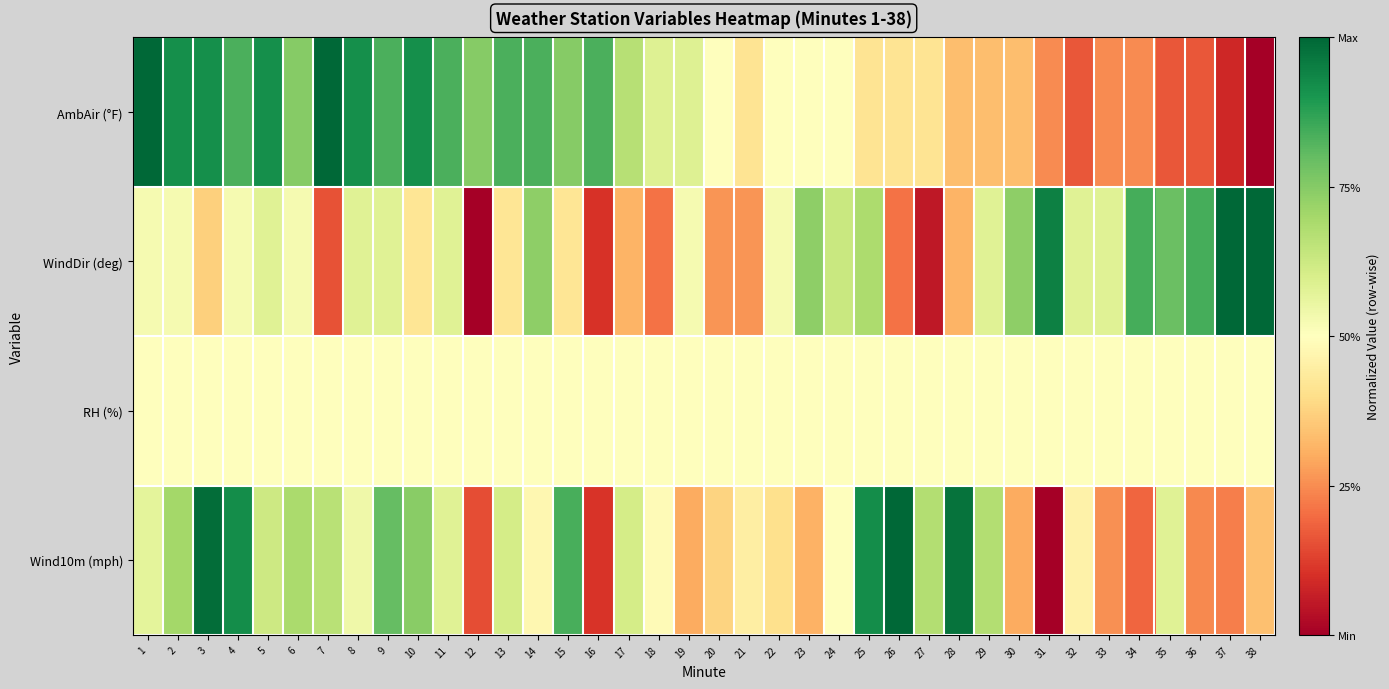

Count the number of data series in this chart.

4